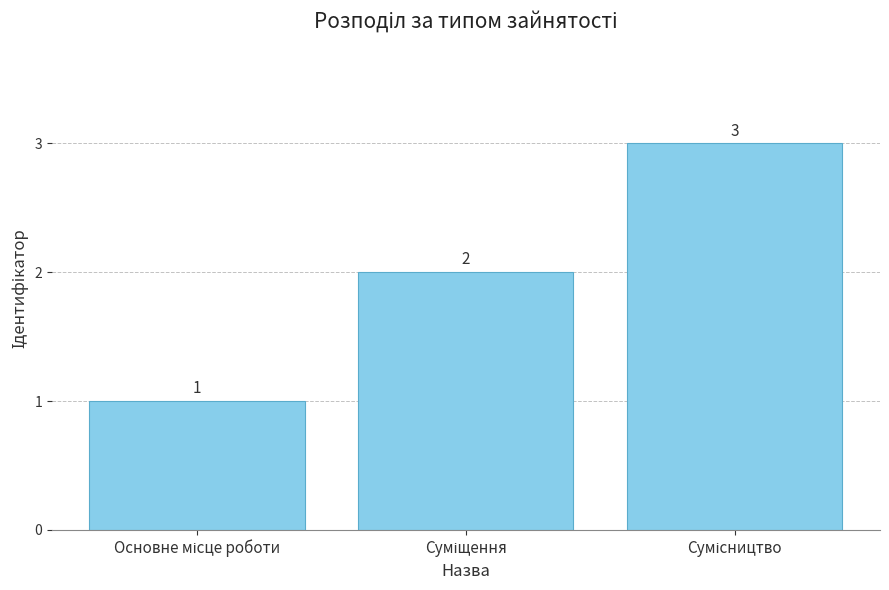

Reading left to right, extract all data points from this chart.

1	2	3